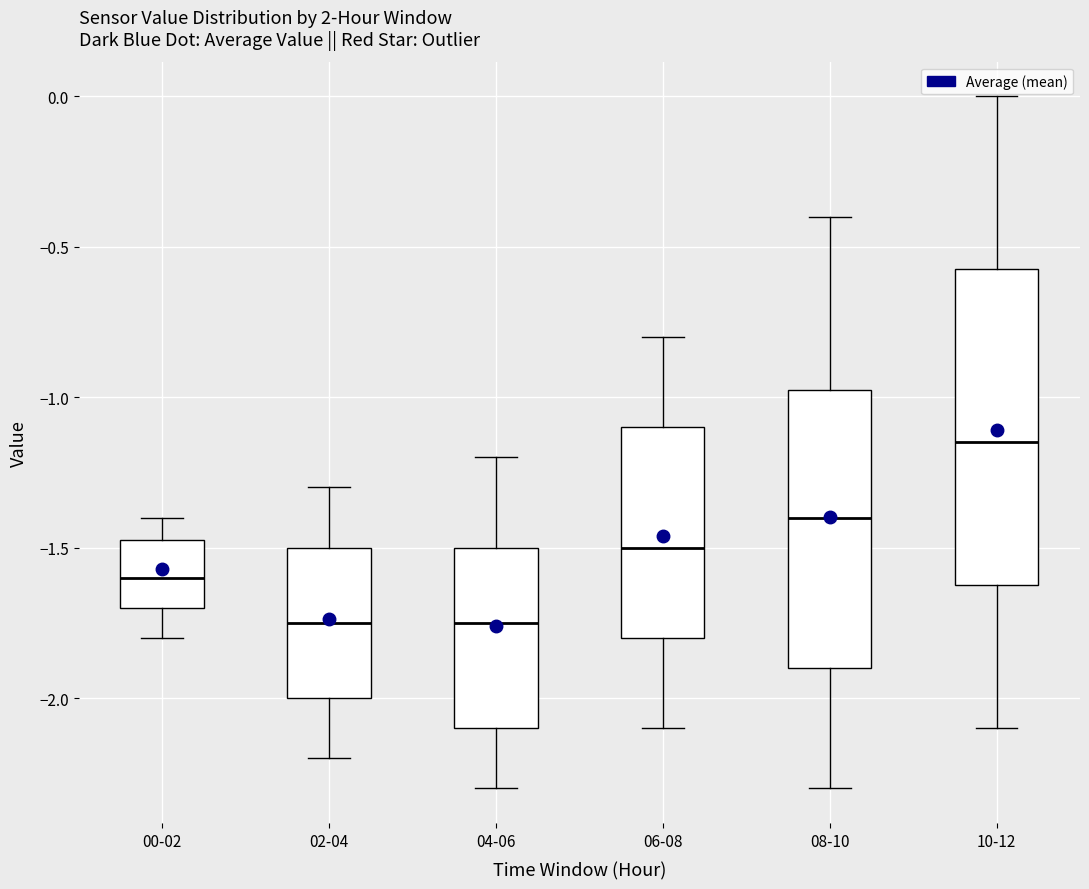

Which box is the tallest, from its lower edge to its upper edge?

10-12